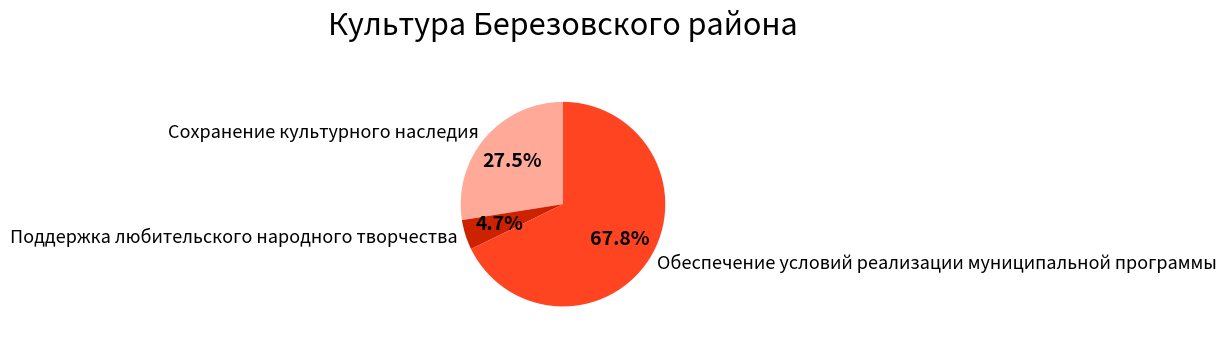

To the nearest percent, what is the average slice percentage?

33%